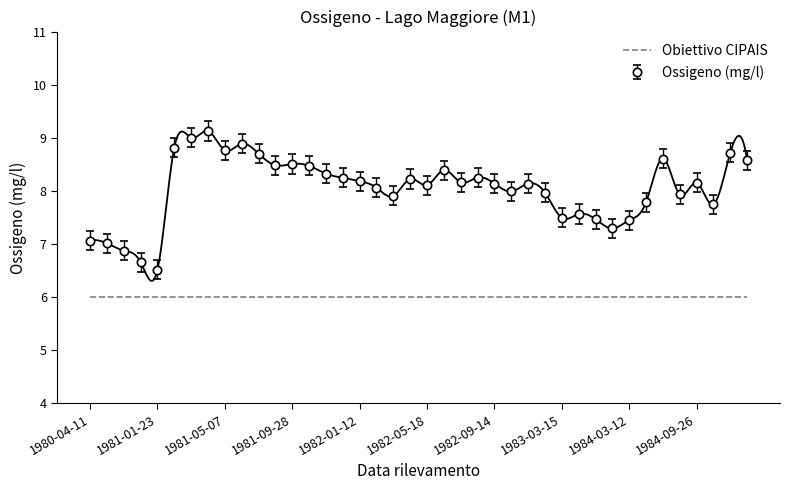

What is the value of the 40th point from the left?

8.6